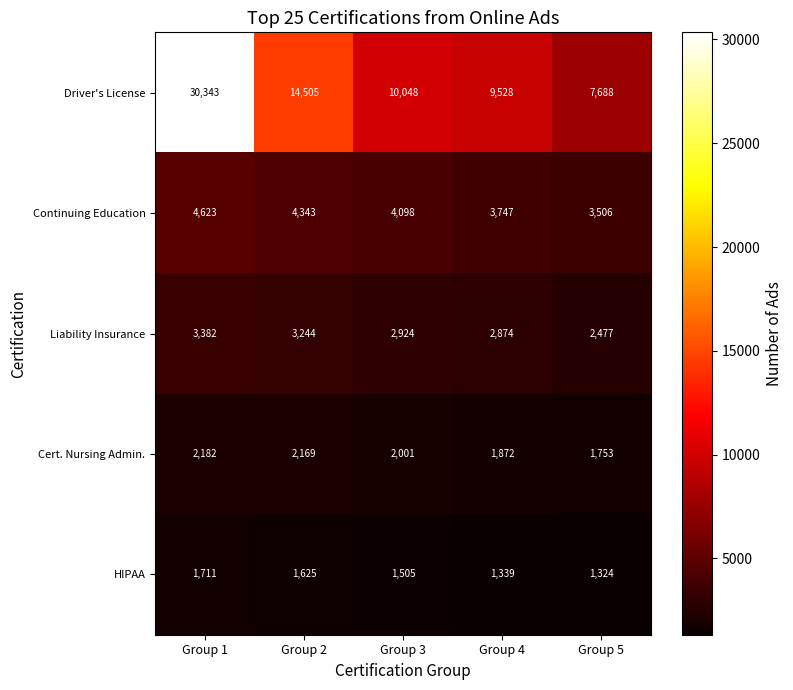

What is the minimum value shown in the chart?

1324